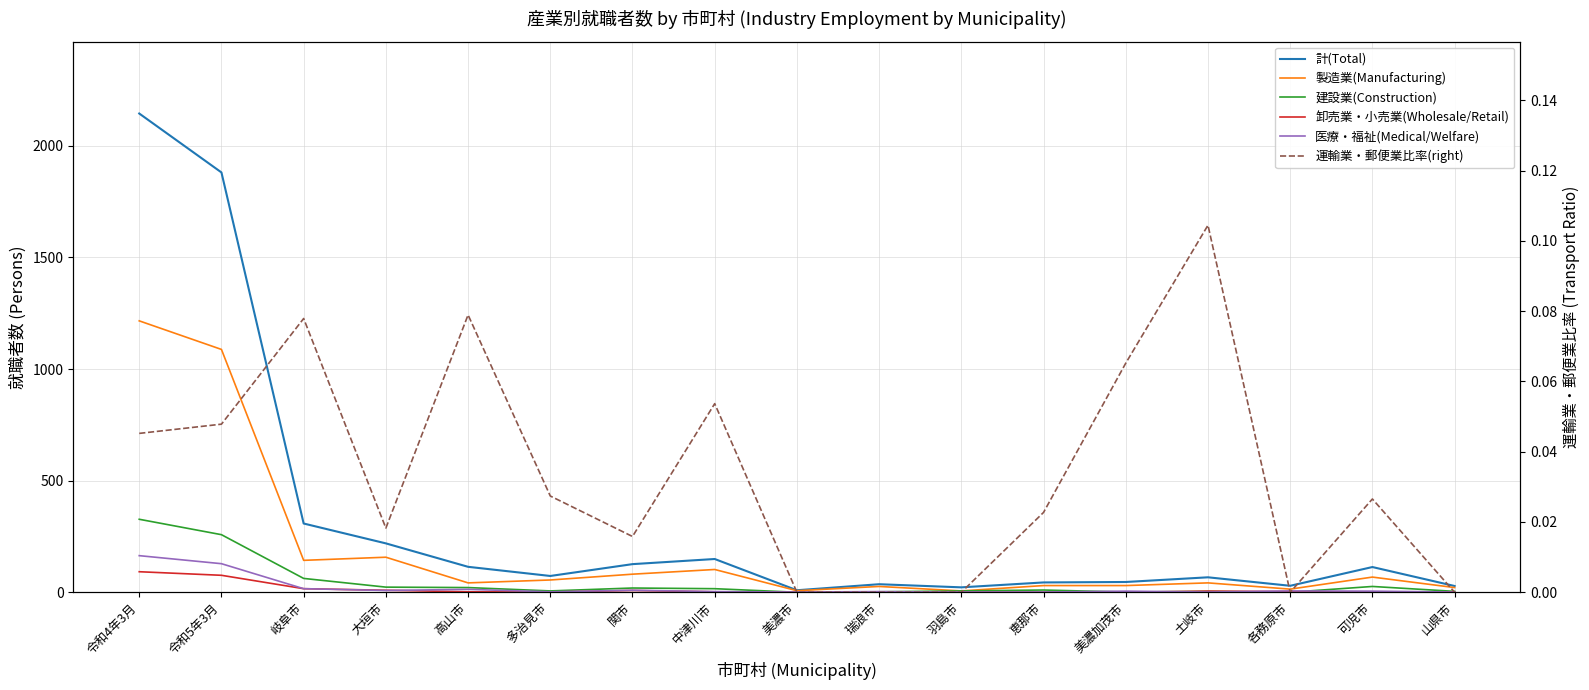

True or false: 計(Total) and 建設業(Construction) intersect in this chart.

False